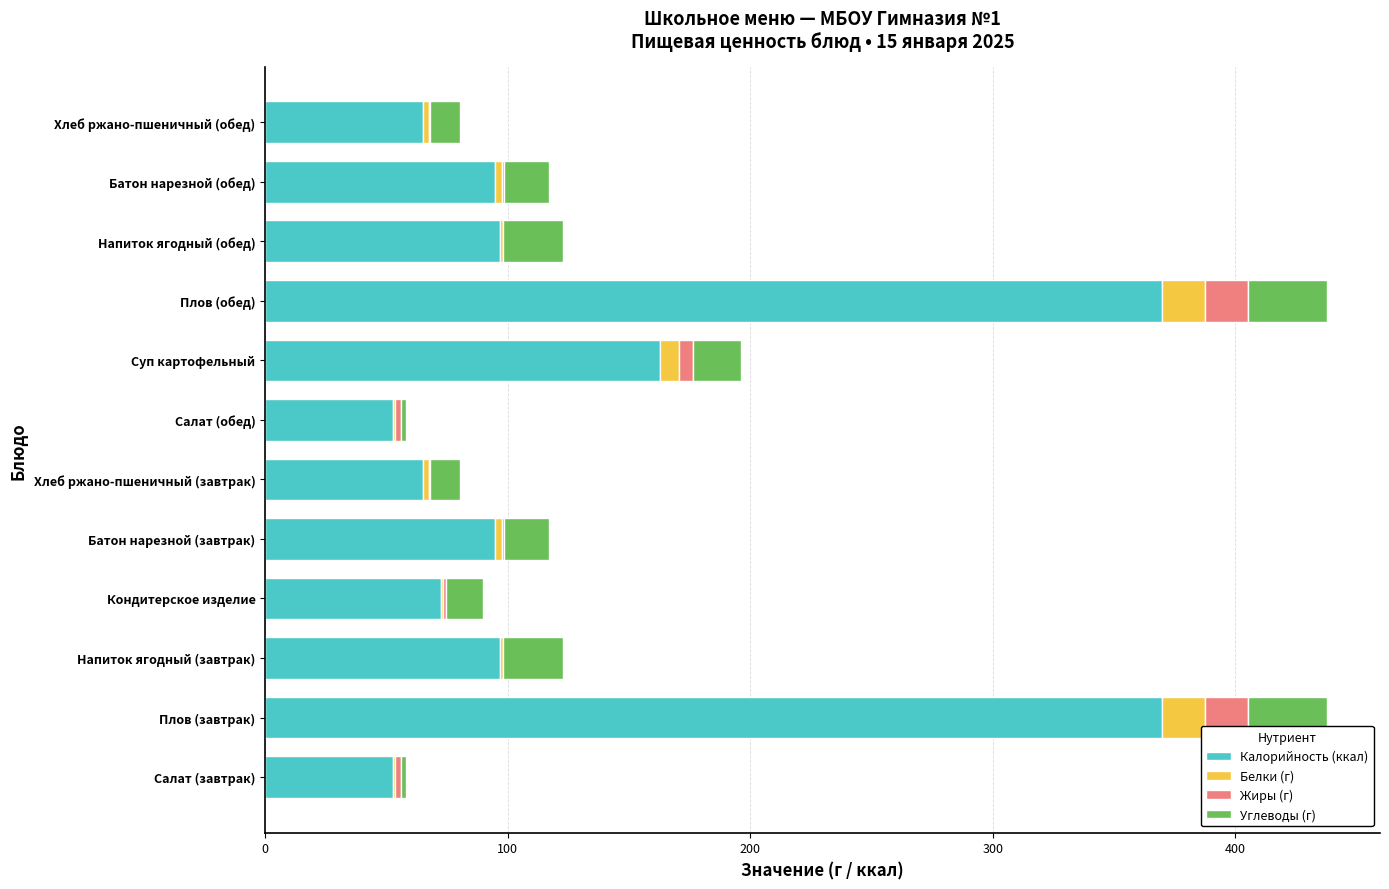

What is the maximum value for Калорийность (ккал)?

369.6